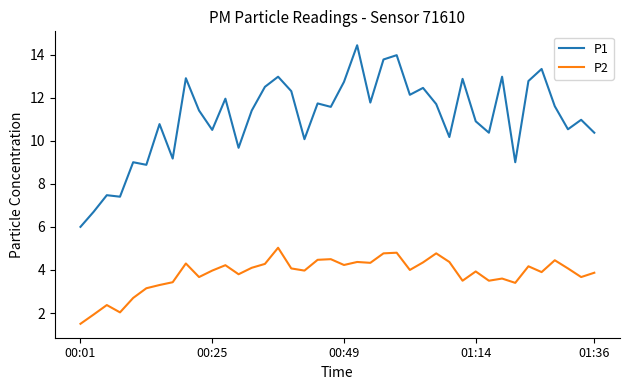

Which series has the largest total across all categories?

P1